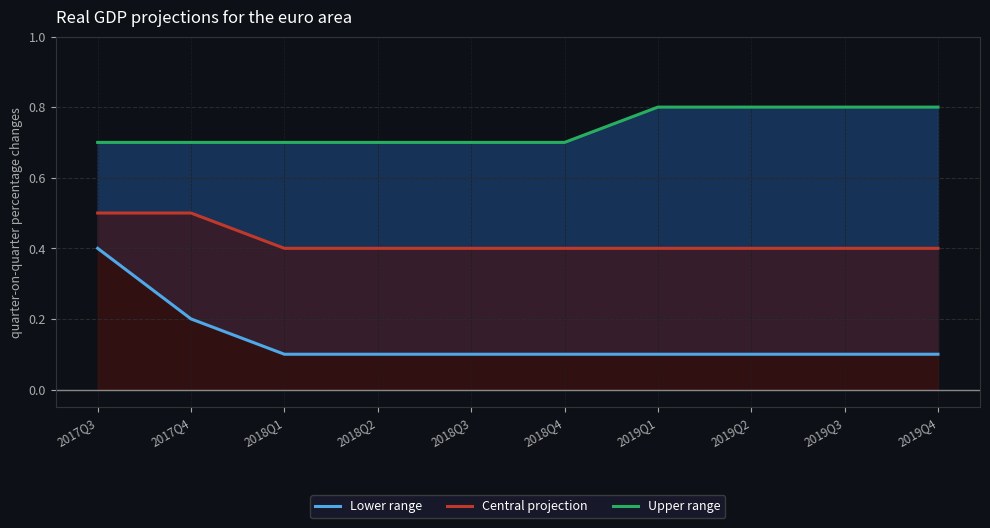

The value of Central projection at 2018Q4 is 0.7. True or false?

False